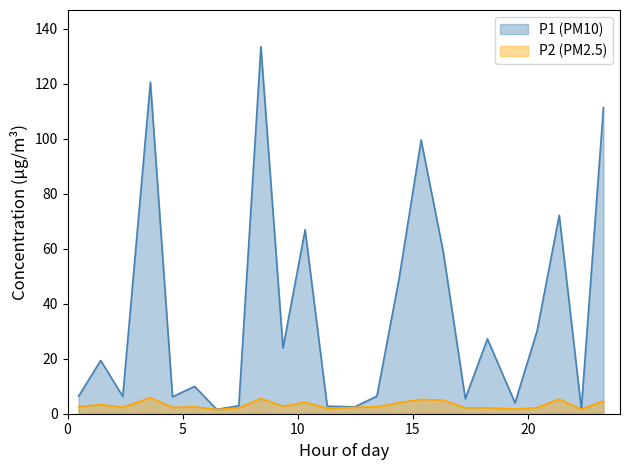

Which series changed the most between 00:26 and 00:45?

P1